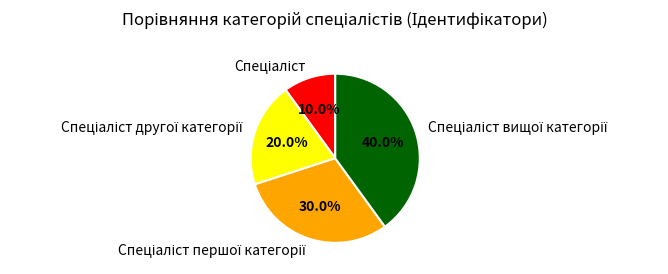

Does any single category account for the majority?

No